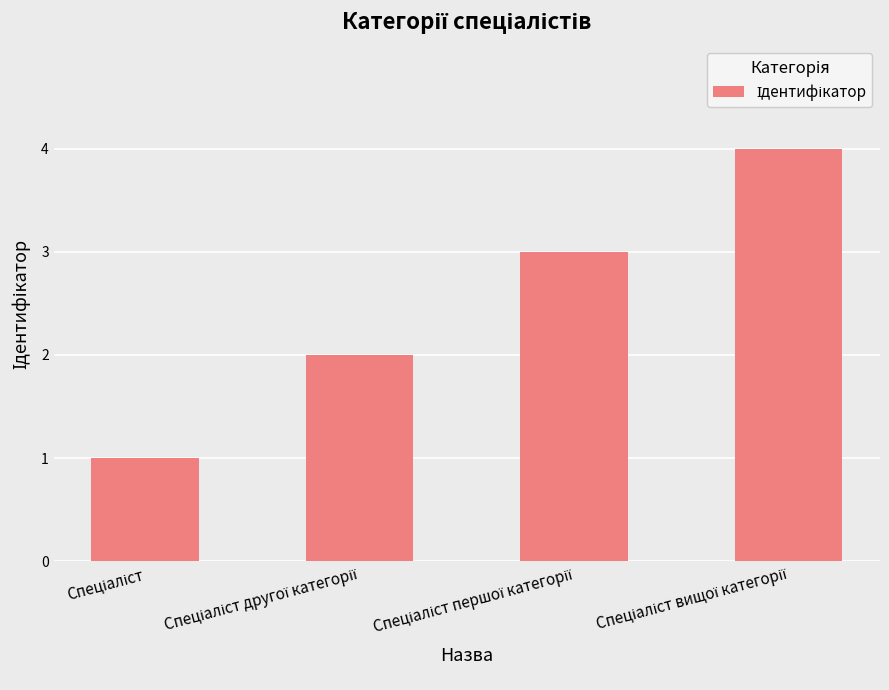

What is the maximum value shown in the chart?

4